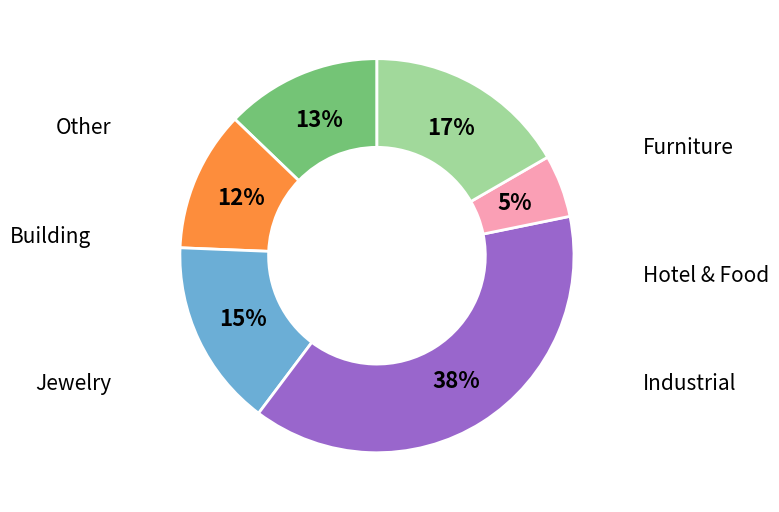

To the nearest percent, what is the difference between the largest and smallest slice percentages?

33%